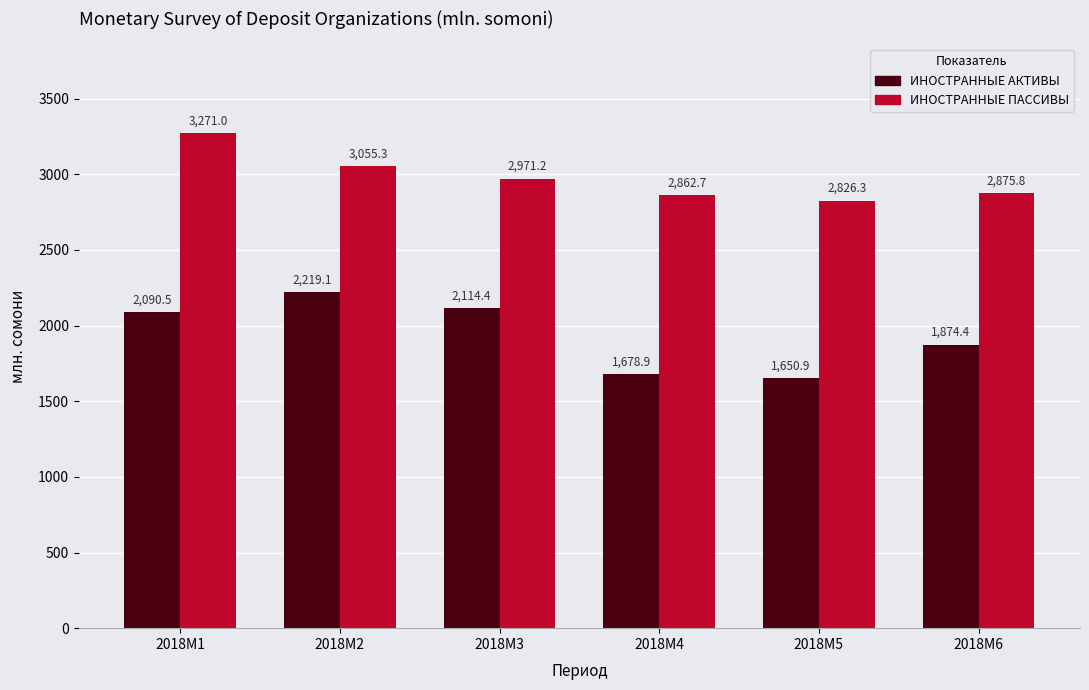

At which category is the sum across all series the highest?

2018M1